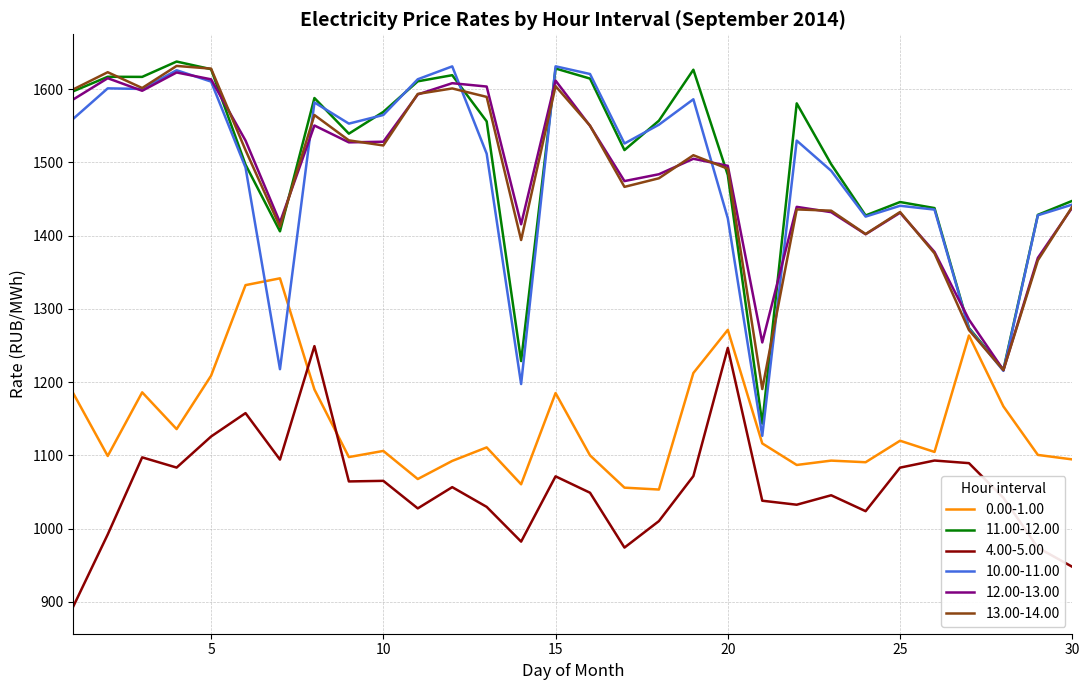

What is the greatest value displayed?

1637.7